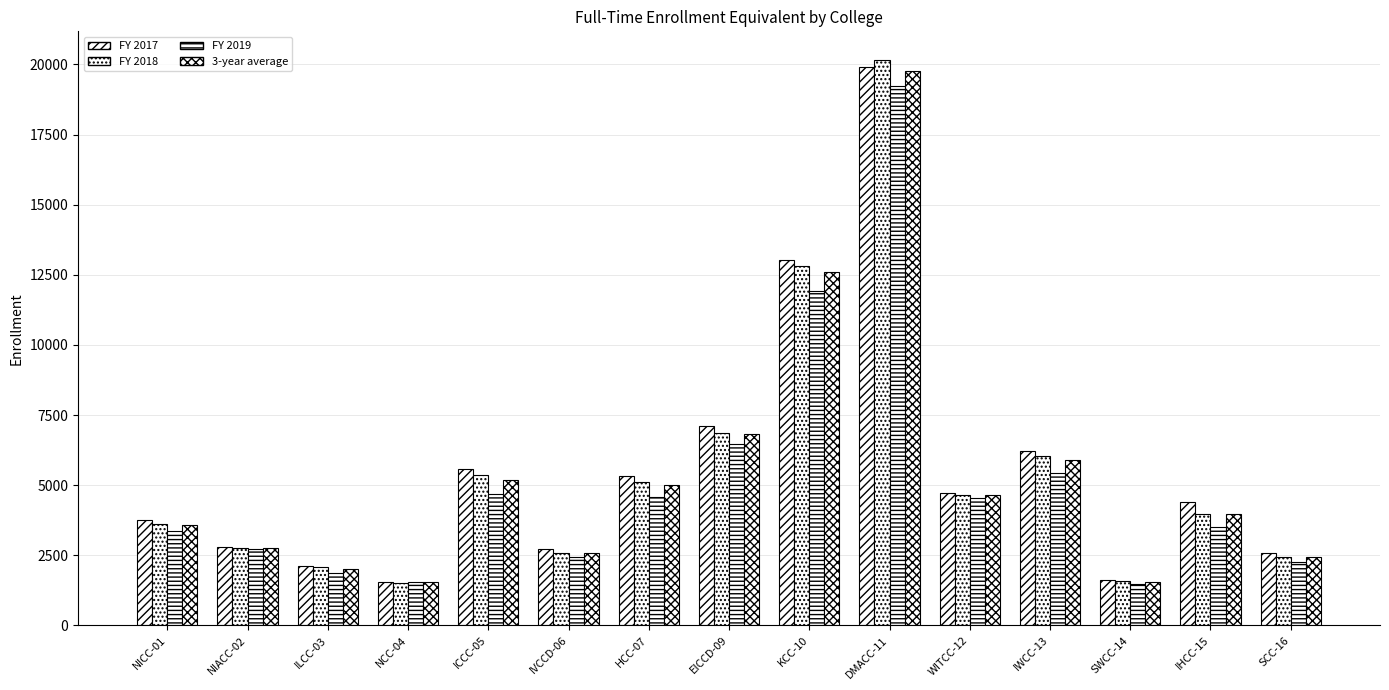

Where is FY 2017 nearest to the value 10720?

KCC-10